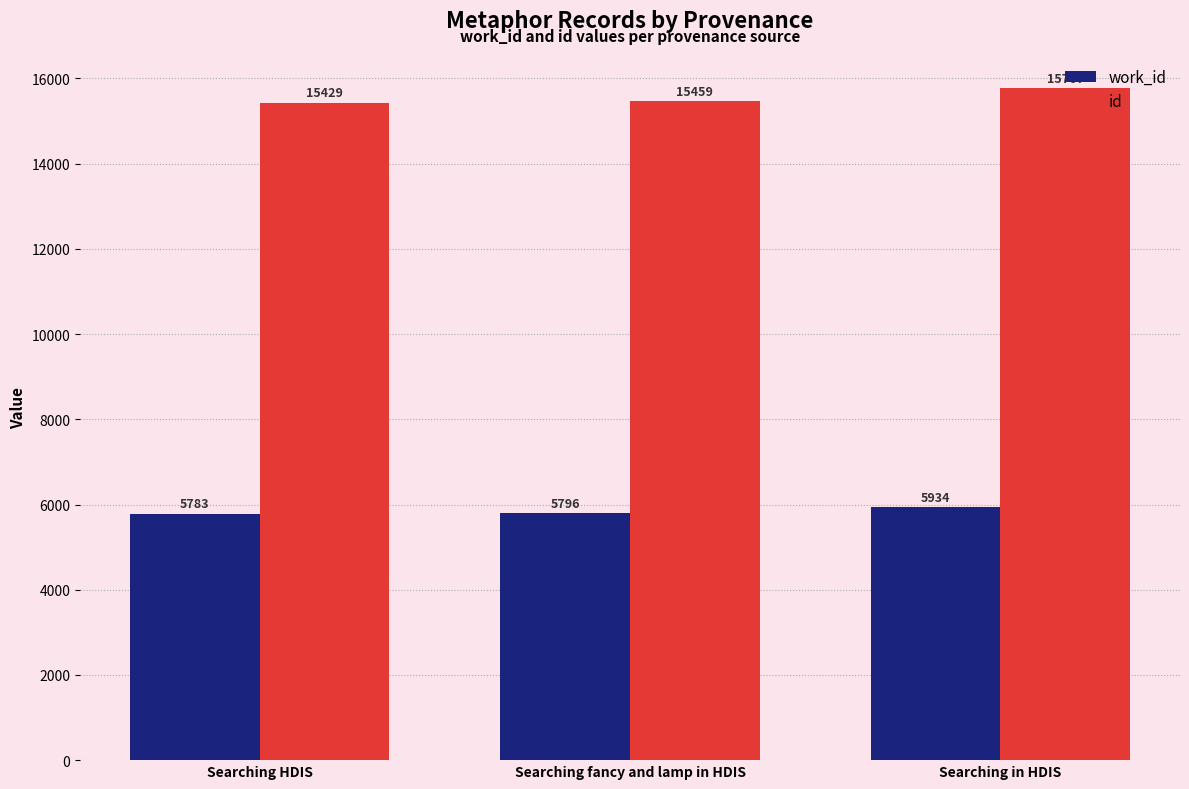

How many series are shown in this chart?

2